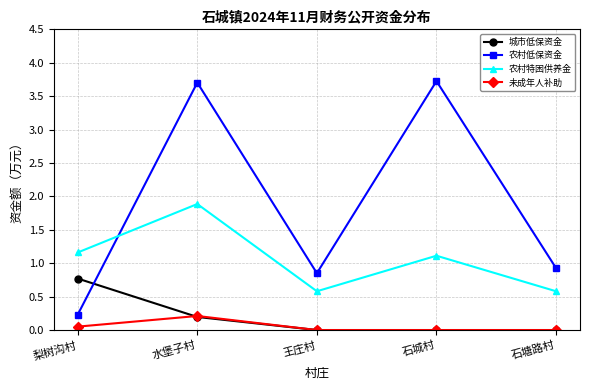

Where is 农村特困供养金 nearest to the value 1?

石城村